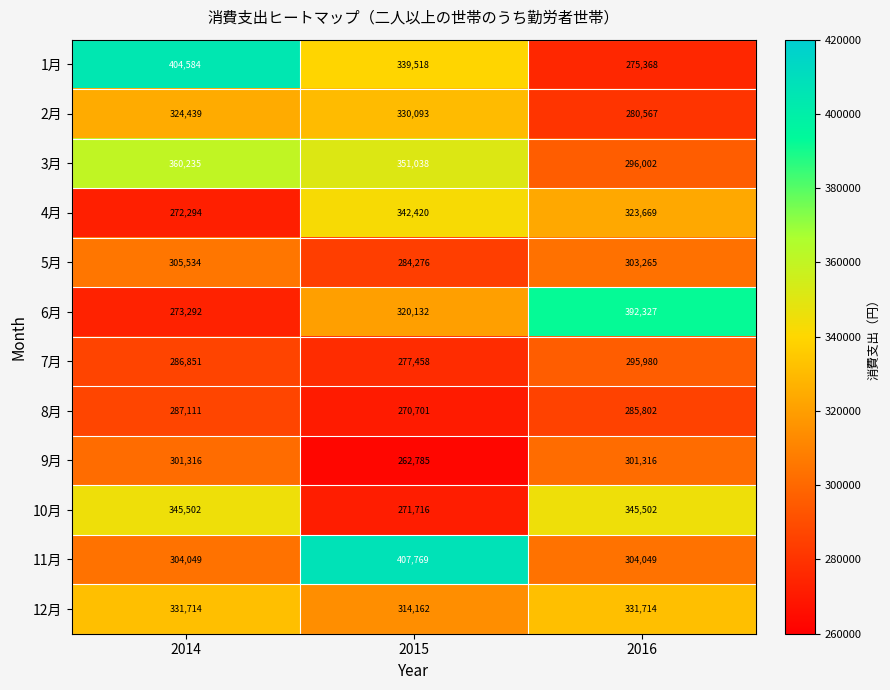

At which label is 5月 closest to 294905?

2016